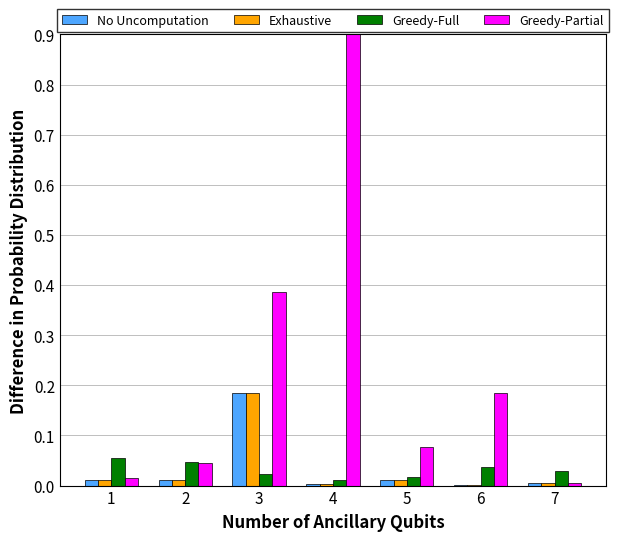

Reading left to right, what are all the values shown in this chart?

No Uncomputation: 0.0	0.0	0.2	0.0	0.0	0.0	0.0
Exhaustive: 0.0	0.0	0.2	0.0	0.0	0.0	0.0
Greedy-Full: 0.1	0.0	0.0	0.0	0.0	0.0	0.0
Greedy-Partial: 0.0	0.0	0.4	1.0	0.1	0.2	0.0